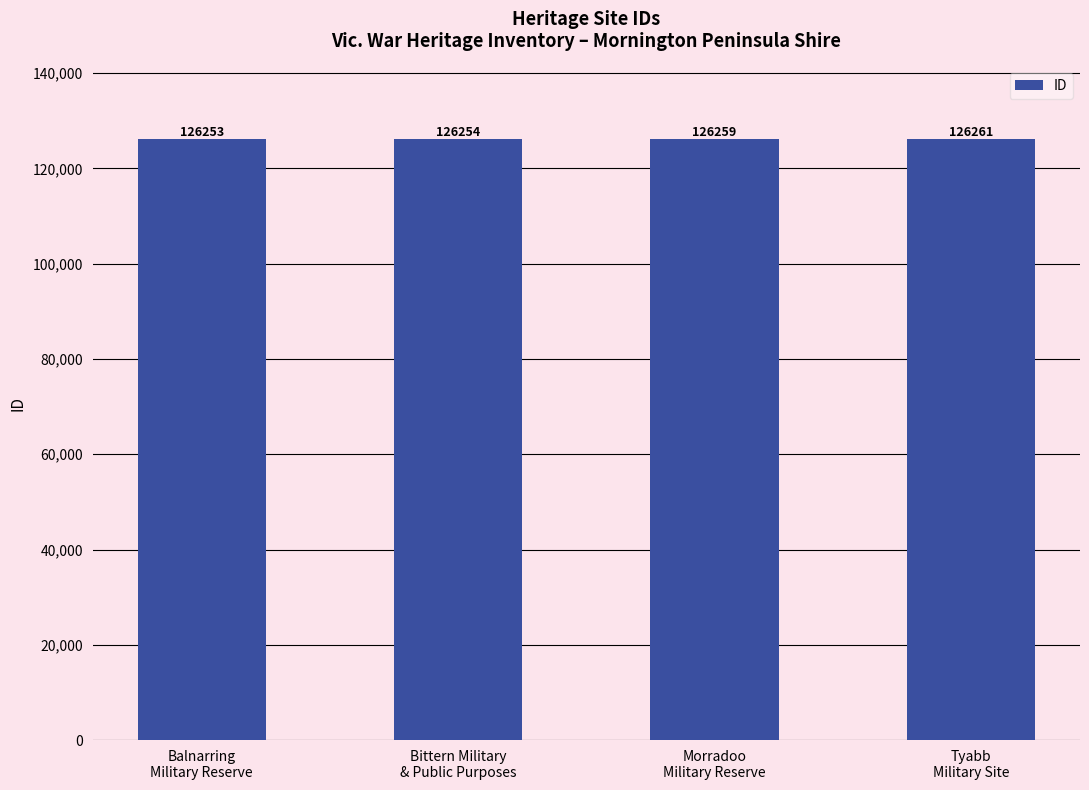

Does the chart contain stacked bars?

No